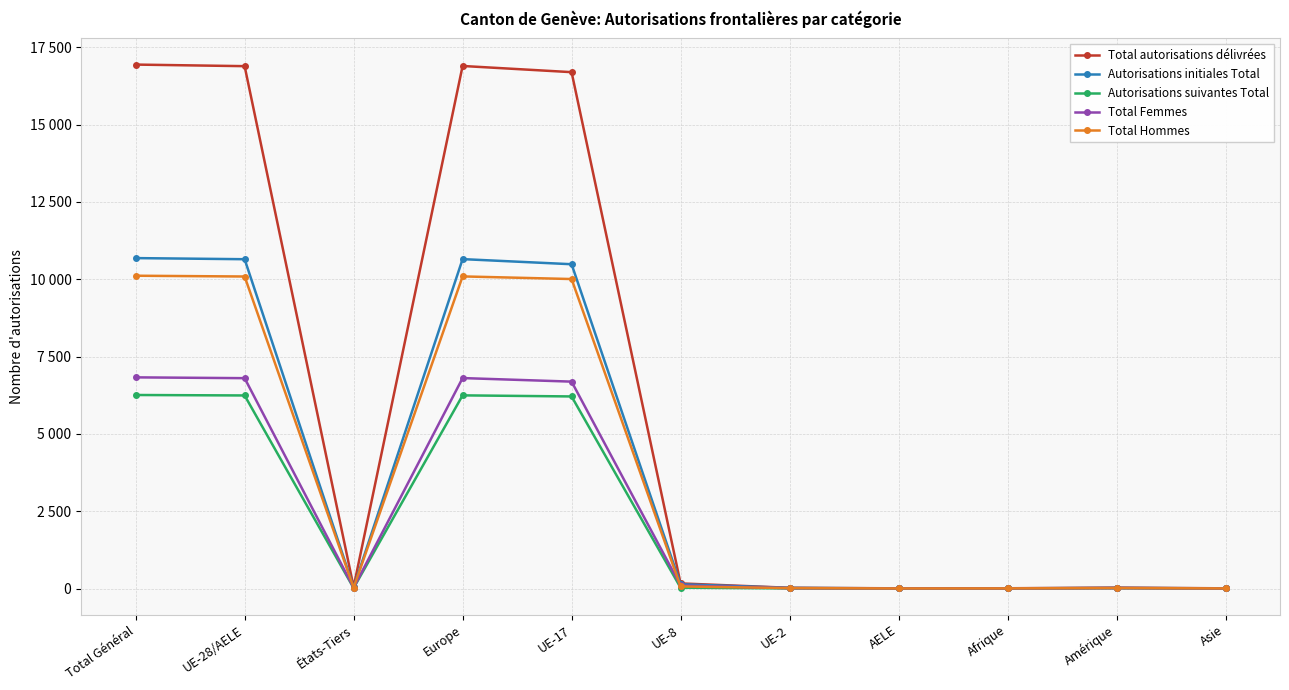

What are all the series names shown in the legend?

Total autorisations délivrées, Autorisations initiales Total, Autorisations suivantes Total, Total Femmes, Total Hommes